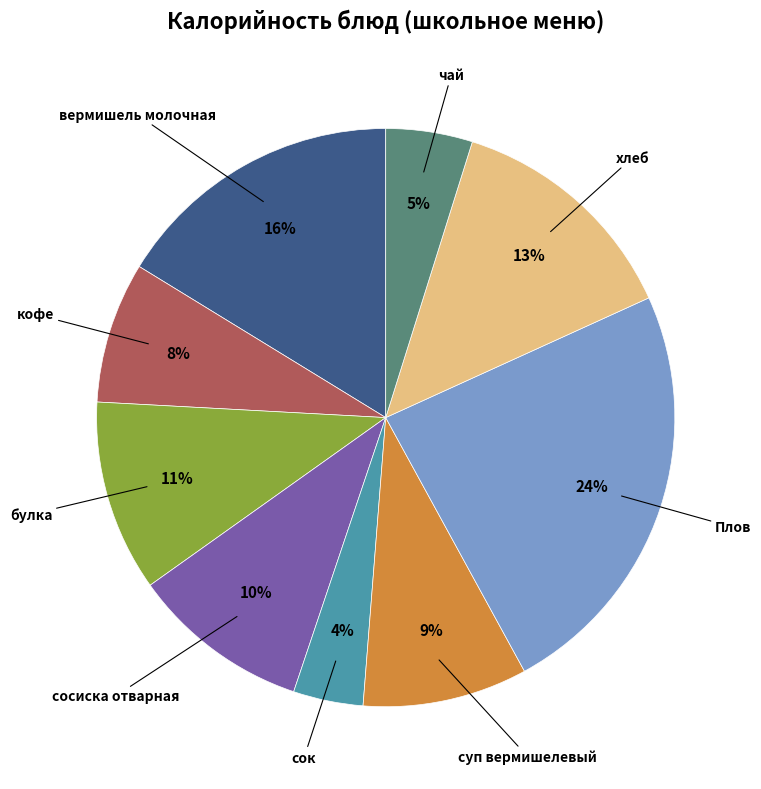

Which has a higher value, кофе or Плов?

Плов